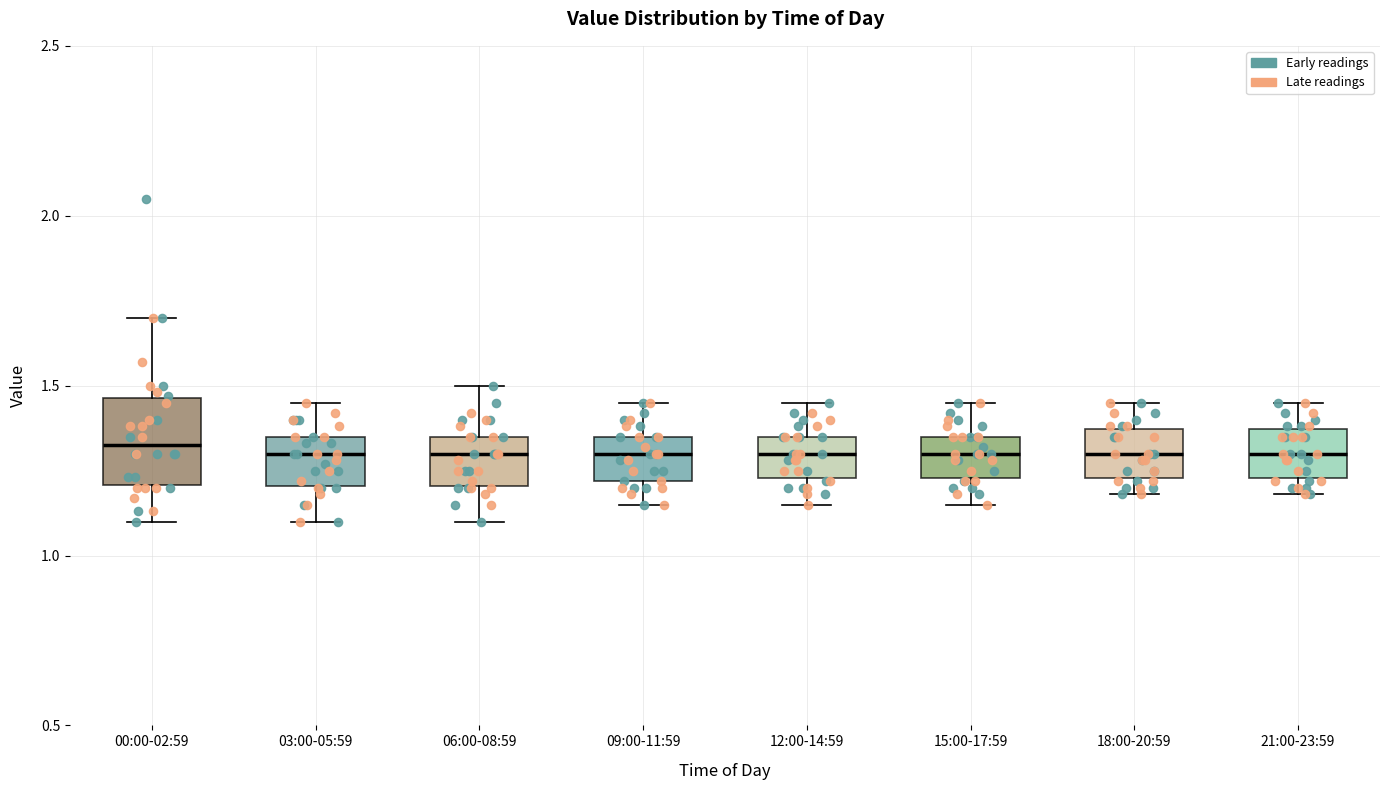

Comparing the boxes themselves (not the whiskers), which one is the tallest?

00:00-02:59